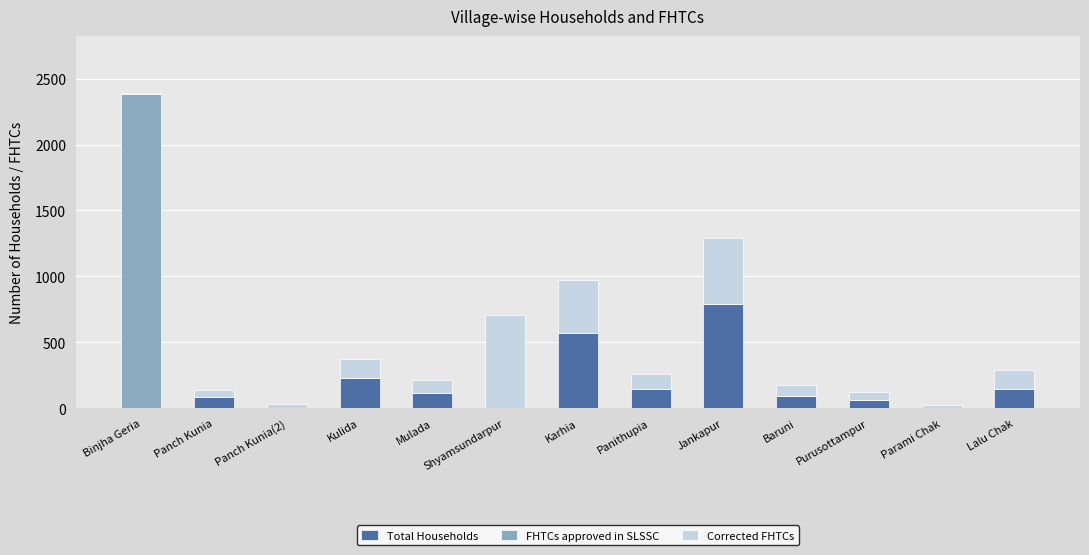

At which label does Total Households reach its peak?

Jankapur